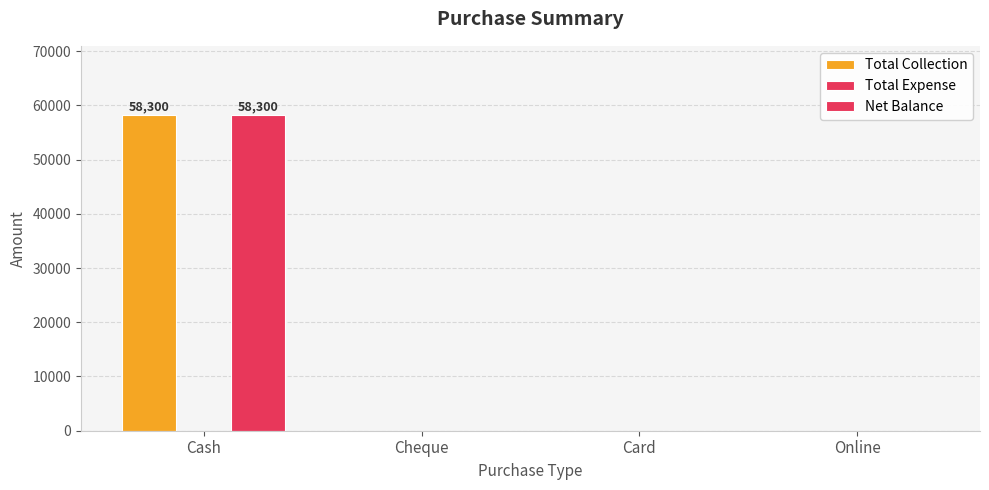

Which series has the largest total across all categories?

Total Collection